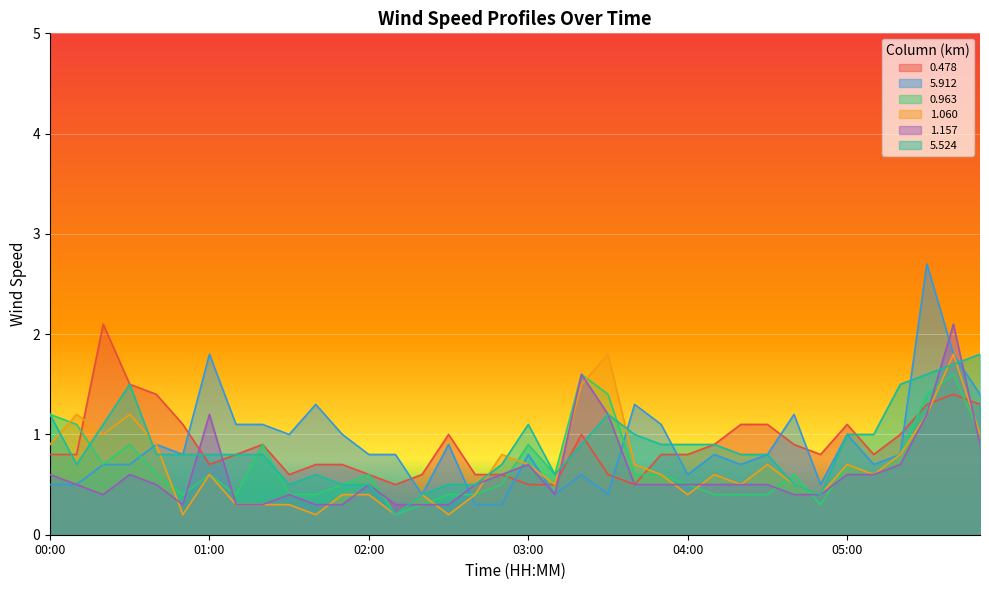

Which series ends up on top after the final intersection of 1.060 and 5.524?

5.524